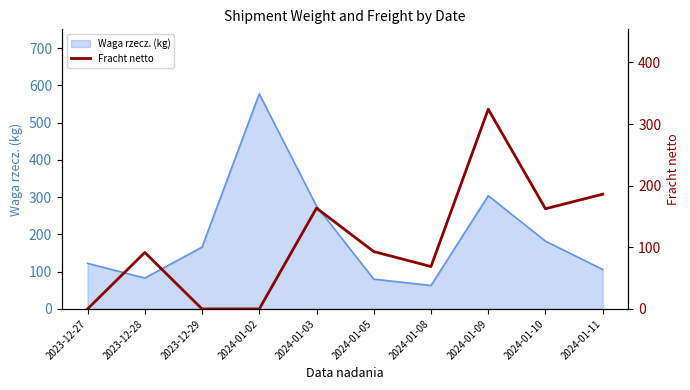

The value at 2024-01-05 is 93.1. True or false?

True